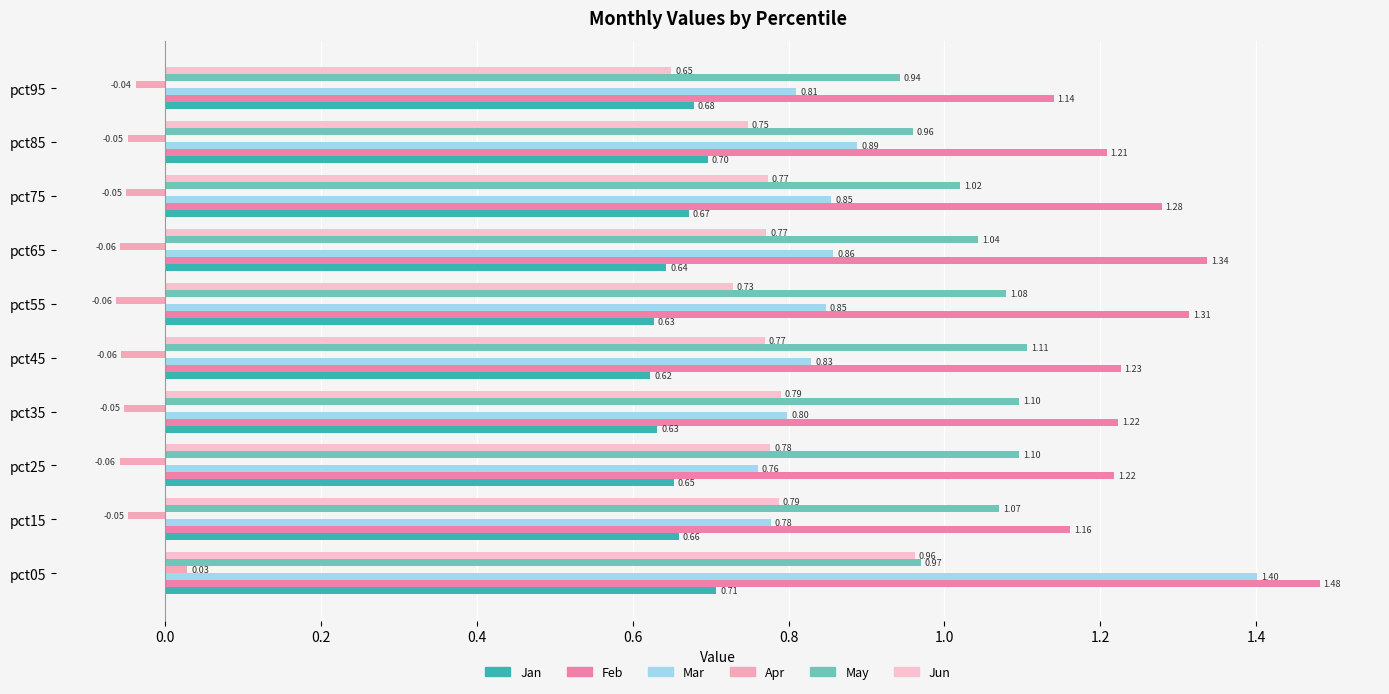

What is the label of the 3rd bar from the right?

1.2